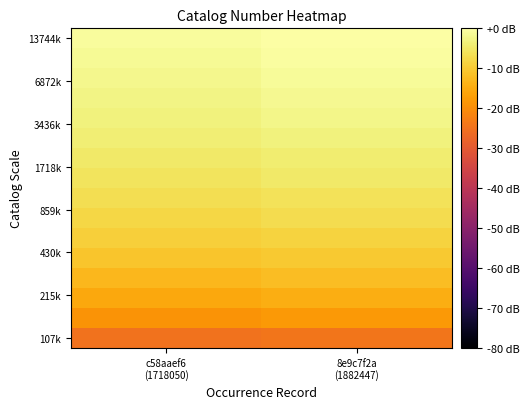

How many categories are shown in the chart?

2